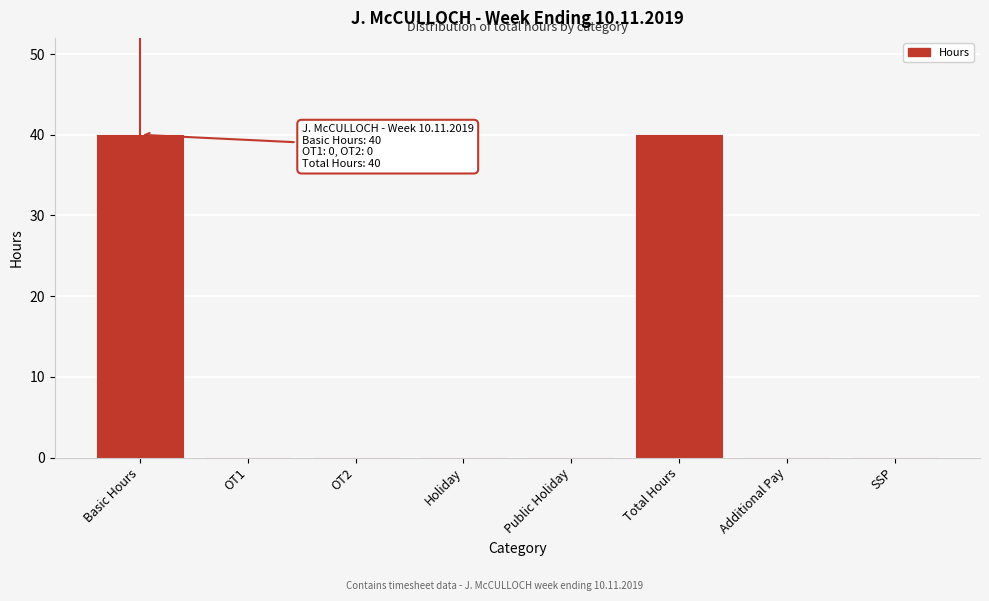

Reading left to right, list all the values displayed in this chart.

Basic Hours=40	OT1=0	OT2=0	Holiday=0	Public Holiday=0	Total Hours=40	Additional Pay=0	SSP=0